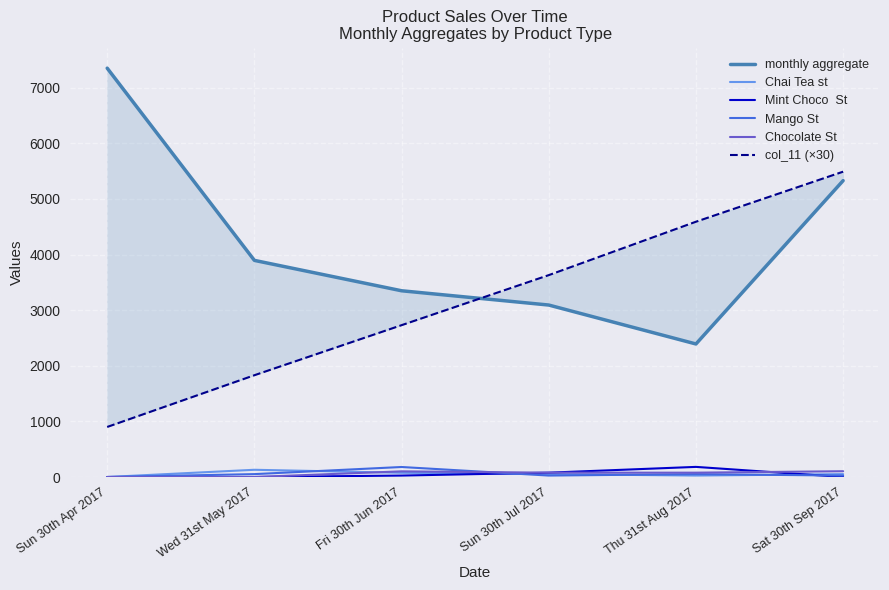

What is the difference between the maximum and minimum values in the monthly aggregate series?

4959.0